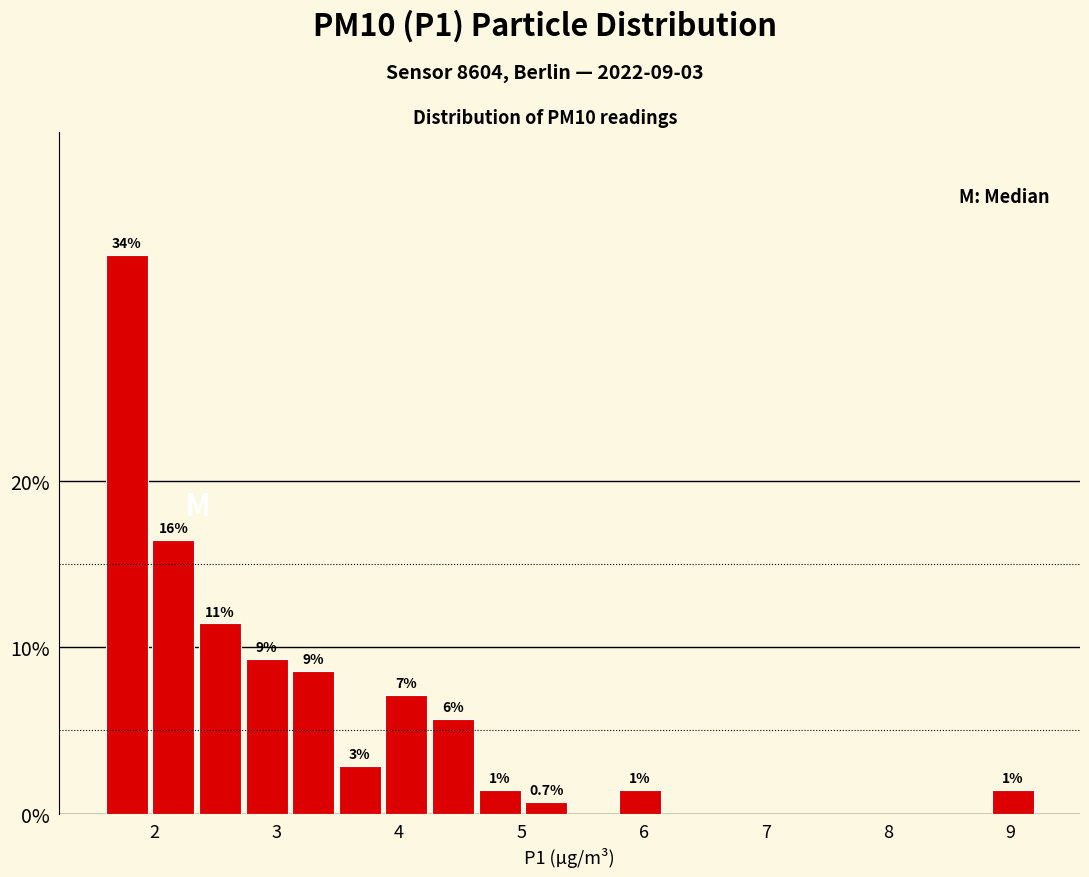

Read against the x-axis, roughly where is the centre of the tallest bar?

1.8